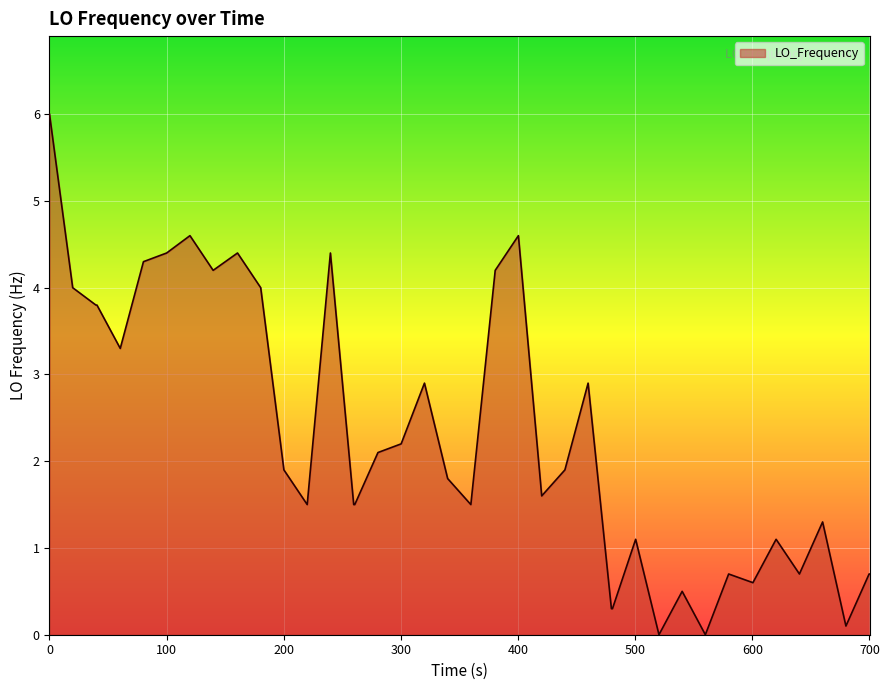

Reading left to right, list all the values displayed in this chart.

6.0	4.0	3.8	3.8	3.3	4.3	4.4	4.6	4.2	4.4	4.0	1.9	1.5	4.4	1.5	1.5	2.1	2.2	2.9	1.8	1.5	4.2	4.6	1.6	1.9	2.9	0.3	0.3	1.1	0.0	0.5	0.0	0.7	0.6	1.1	0.7	1.3	0.1	0.7	0.7